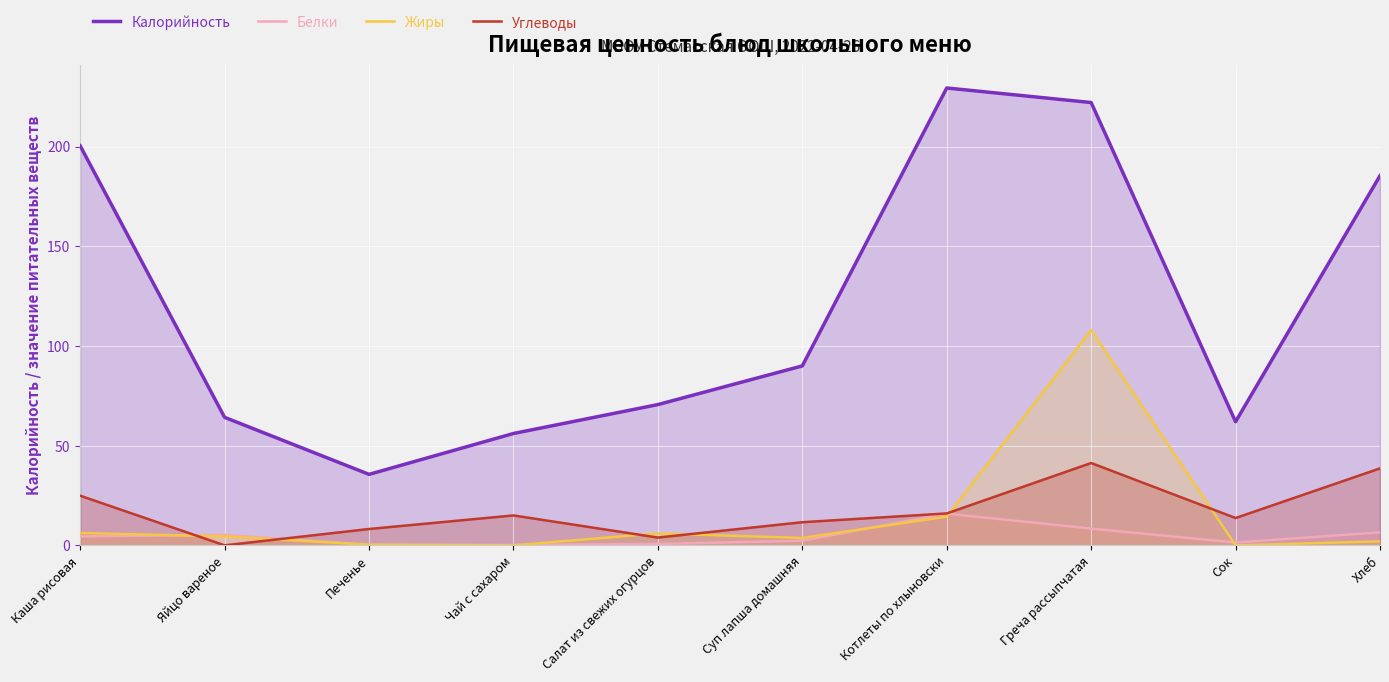

True or false: Калорийность and Белки intersect in this chart.

False